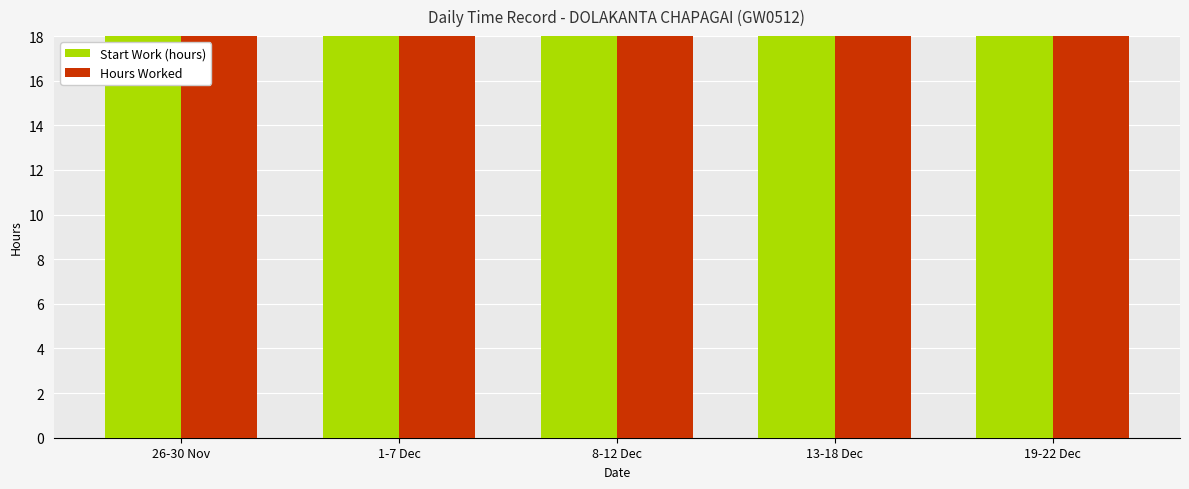

How many bars are there in total?

10